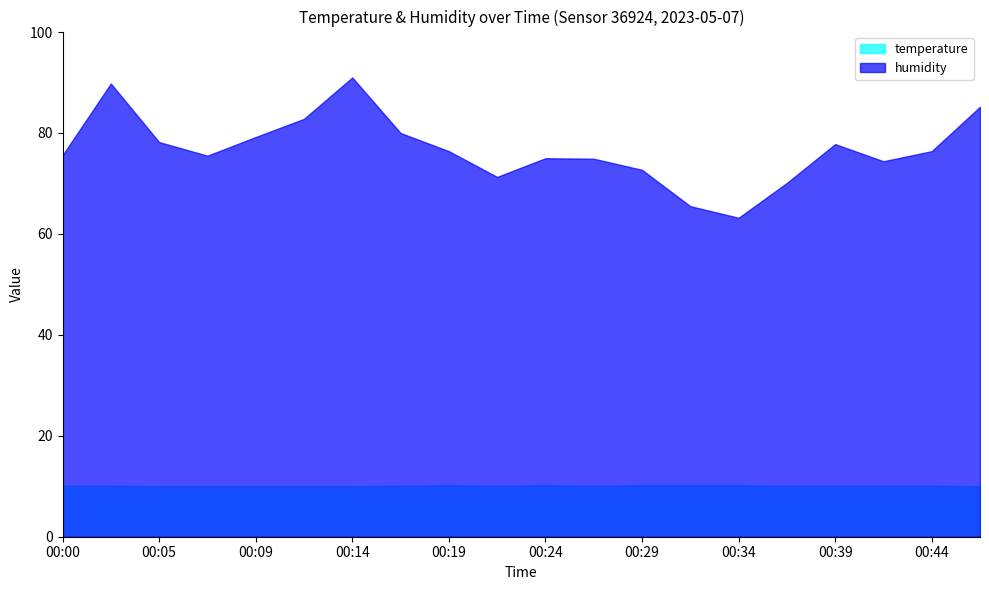

Rank the series at 00:34 from highest to lowest value.

humidity, temperature